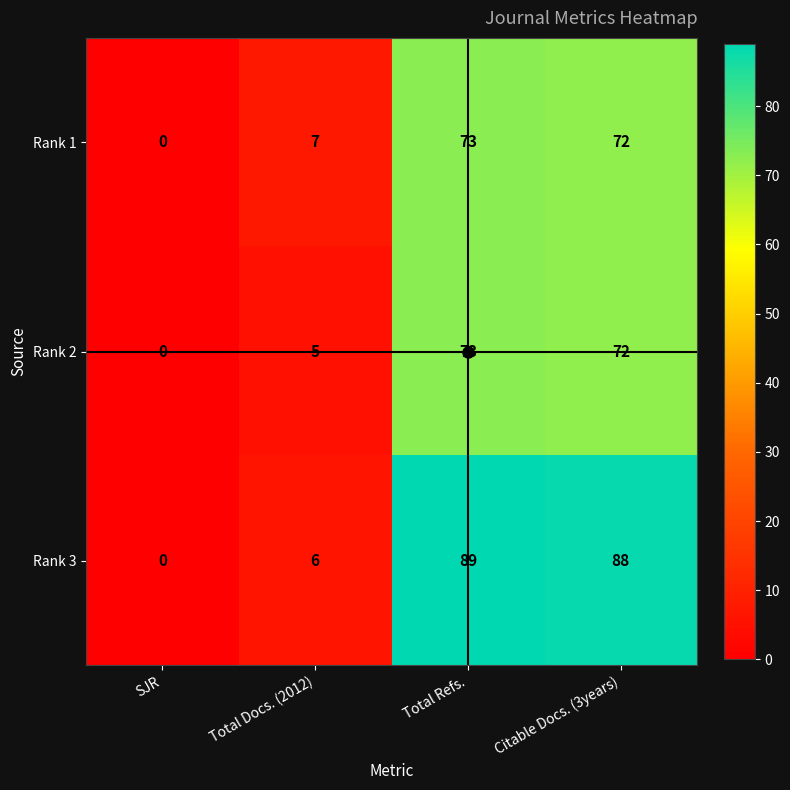

List the labels in order of Rank 2 value, largest first.

Total Refs., Citable Docs. (3years), Total Docs. (2012), SJR